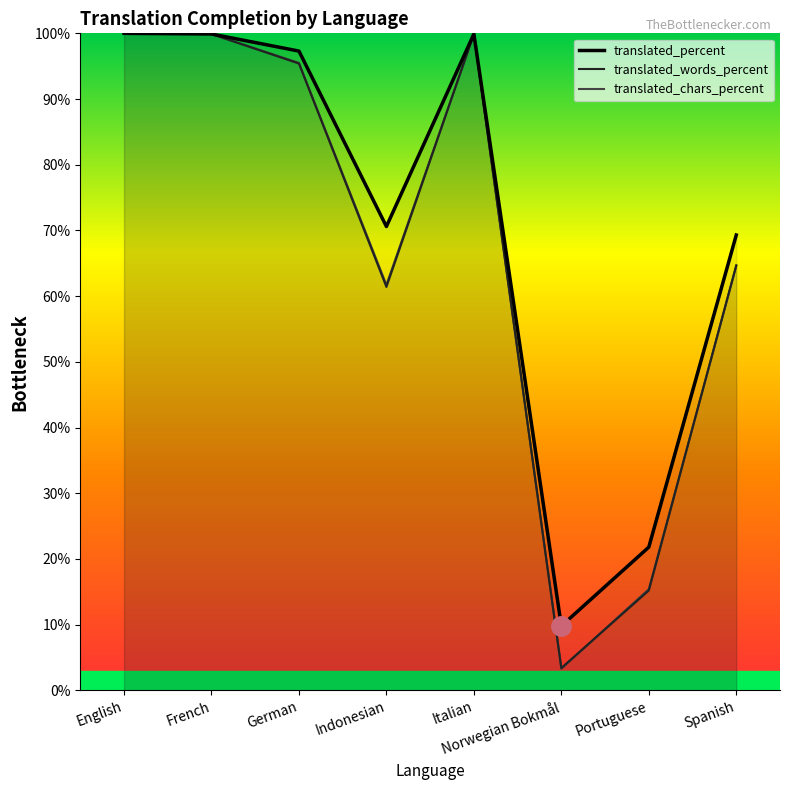

At how many categories does at least one series exceed 53?

6